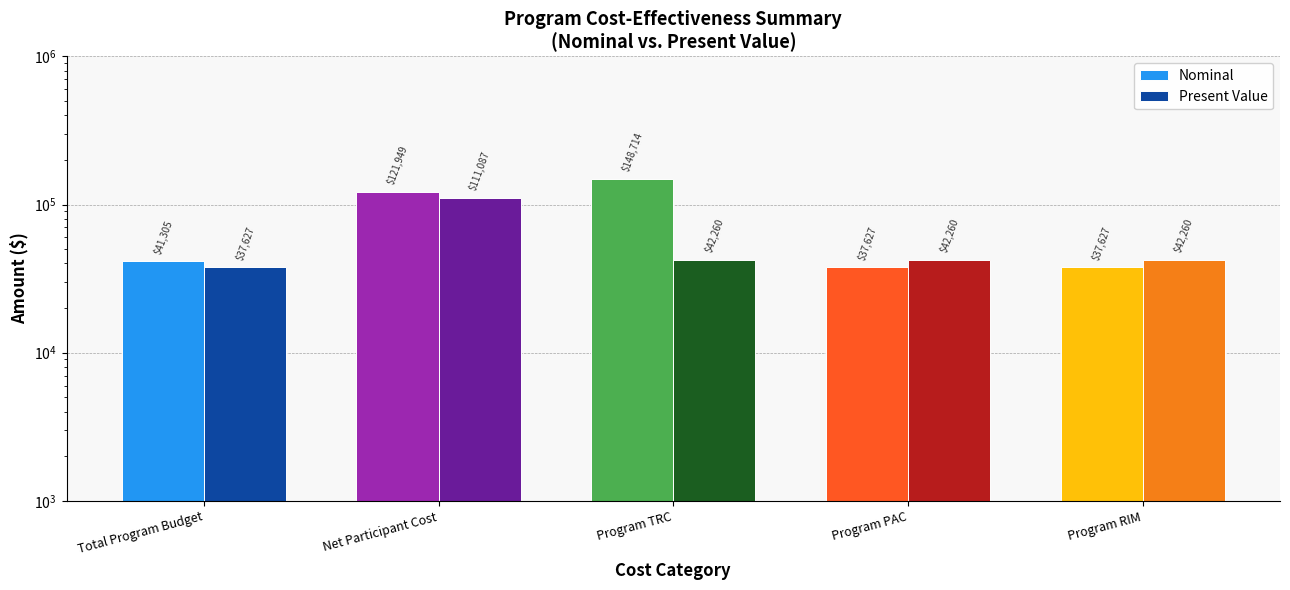

Which category has the lowest value in the Present Value series?

Total Program Budget